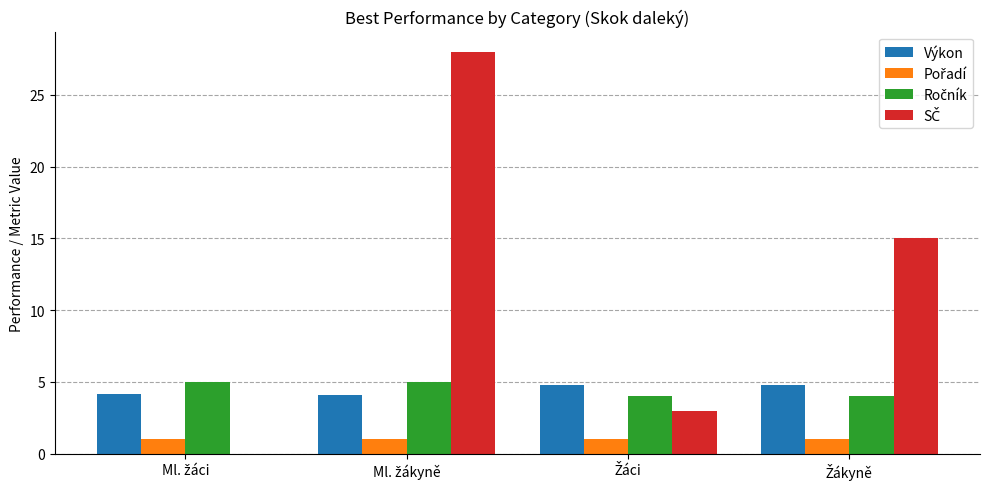

How many series are shown in this chart?

4